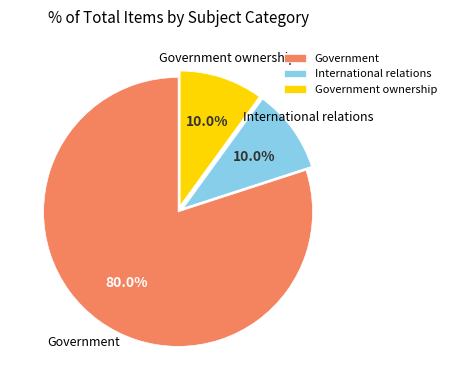

Which category accounts for the majority?

Government